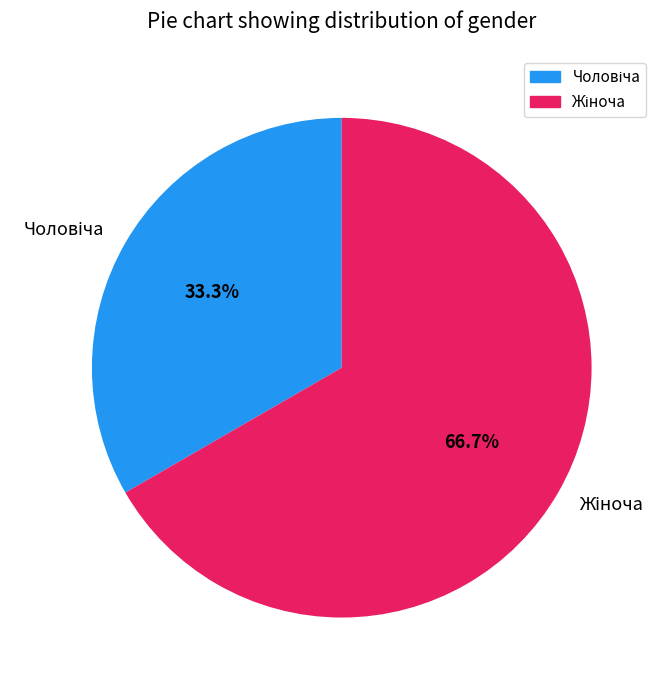

Is there a majority slice in this chart?

Yes